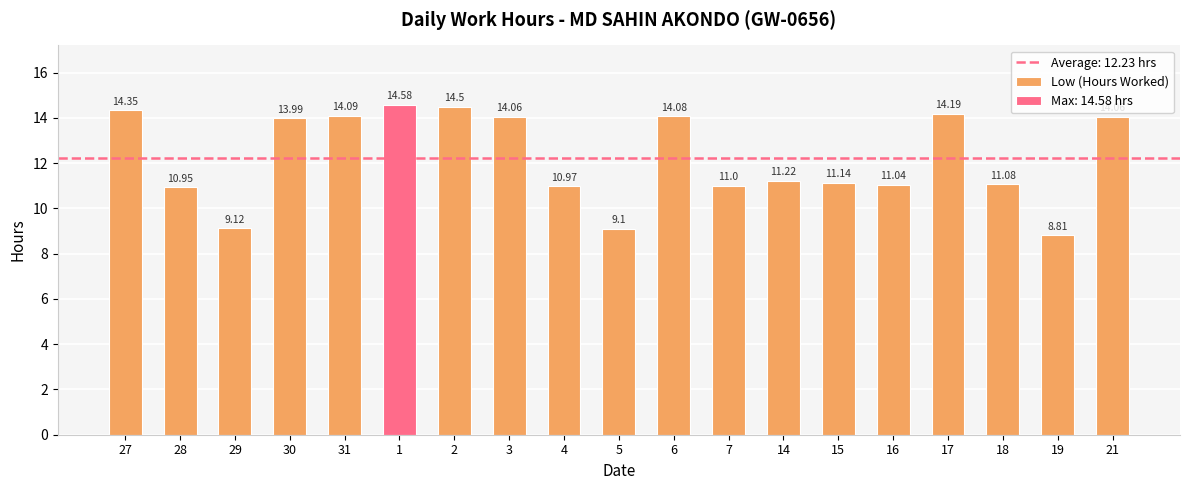

What is the difference between the values at 31 and 29?

5.0